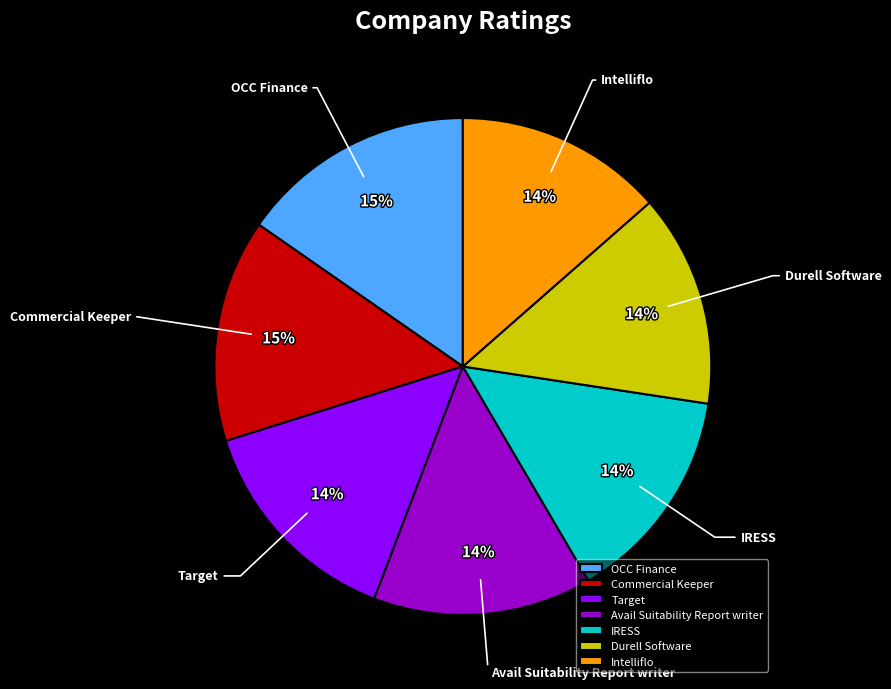

True or false: Intelliflo accounts for 5% of the total.

False